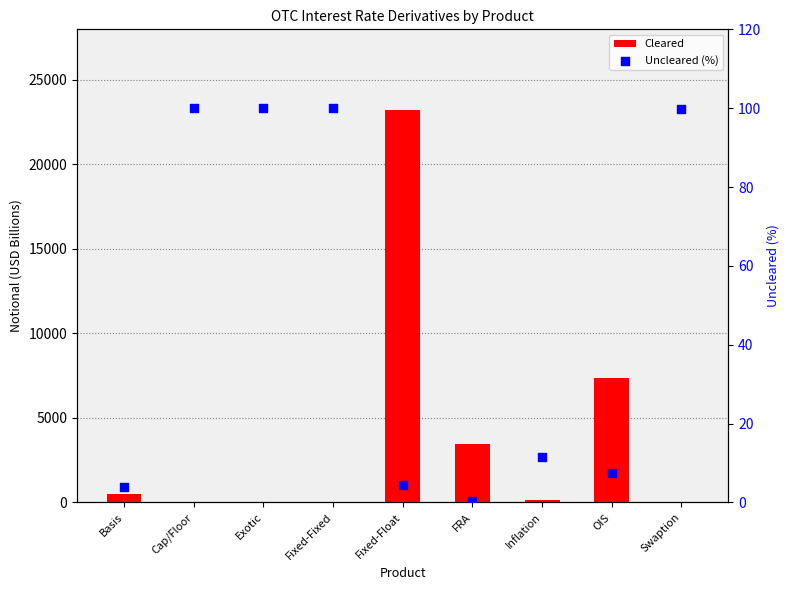

Which series contains the lowest Y value?

Cleared